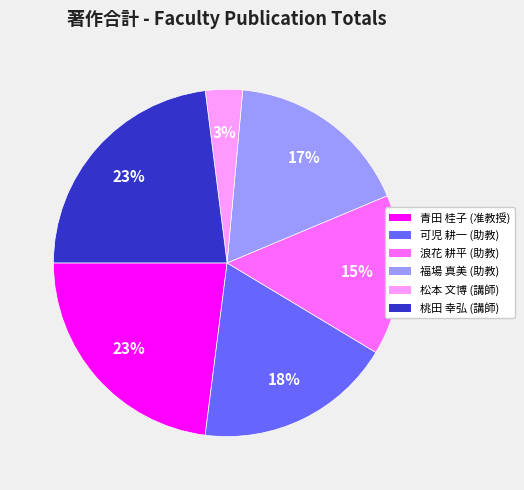

Which category has the smallest portion of the pie?

松本 文博 (講師)